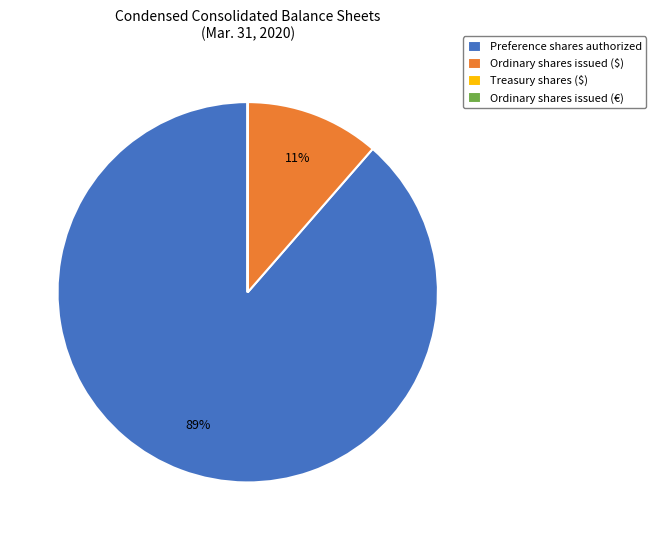

To the nearest percent, what is the difference between the largest and smallest slice percentages?

89%